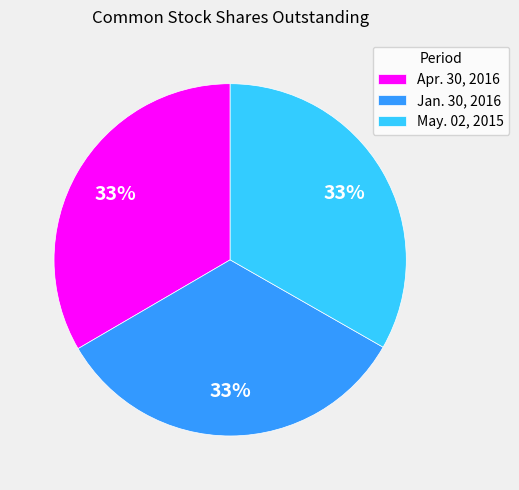

What percentage is the May. 02, 2015 slice, to the nearest percent?

33%